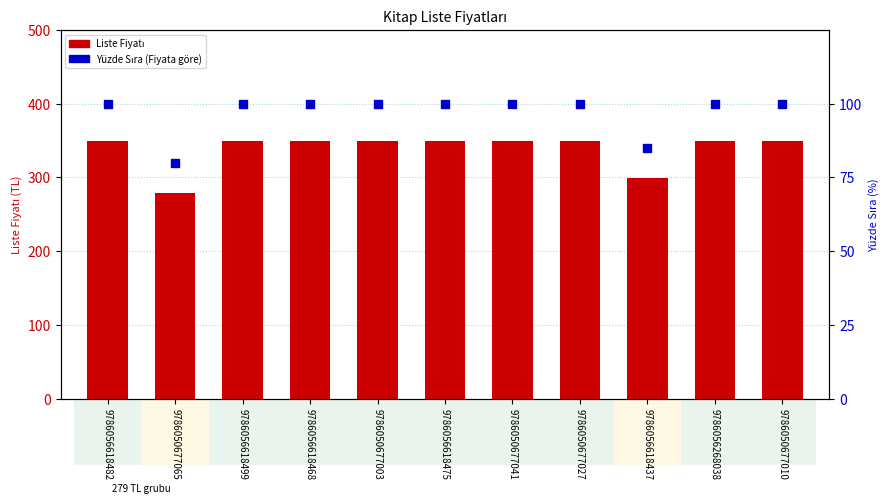

What are all the series names shown in the legend?

Liste Fiyatı, Yüzde Sıra (Fiyata göre)